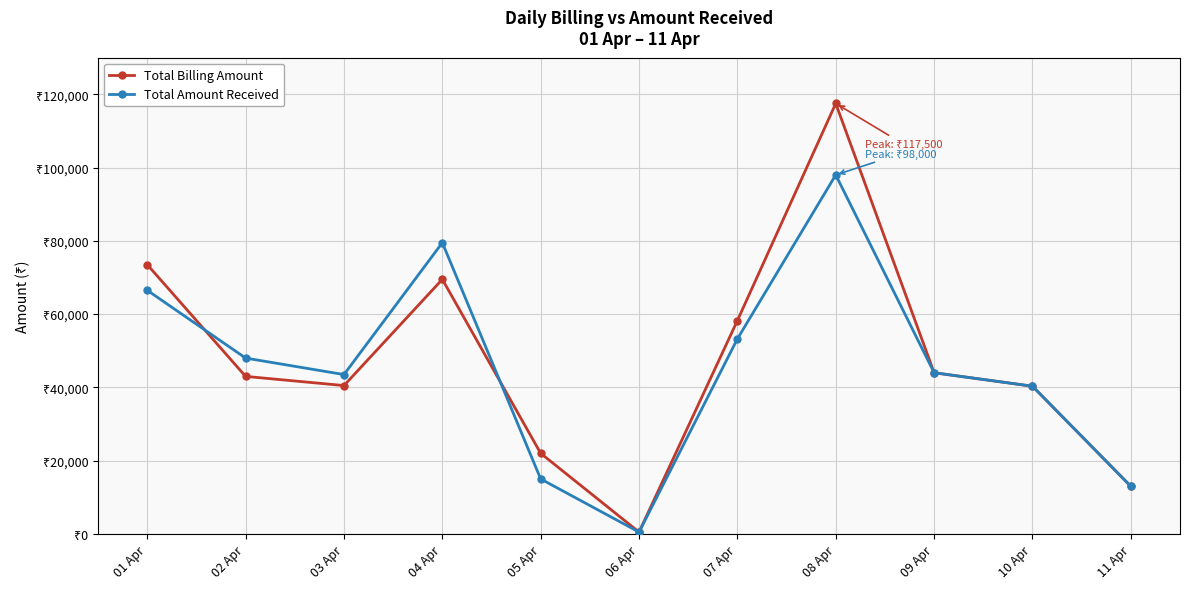

Rank the series by their average value, from lowest to highest.

Total Amount Received, Total Billing Amount